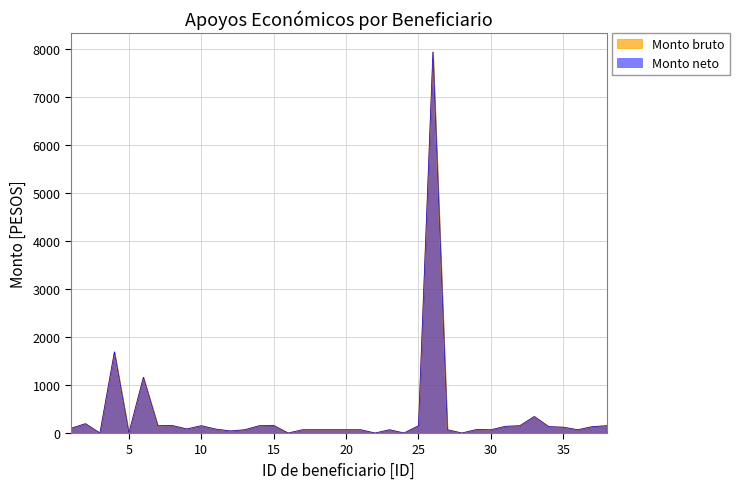

Is the value of Monto neto at 22 greater than the value of Monto bruto at 7?

No